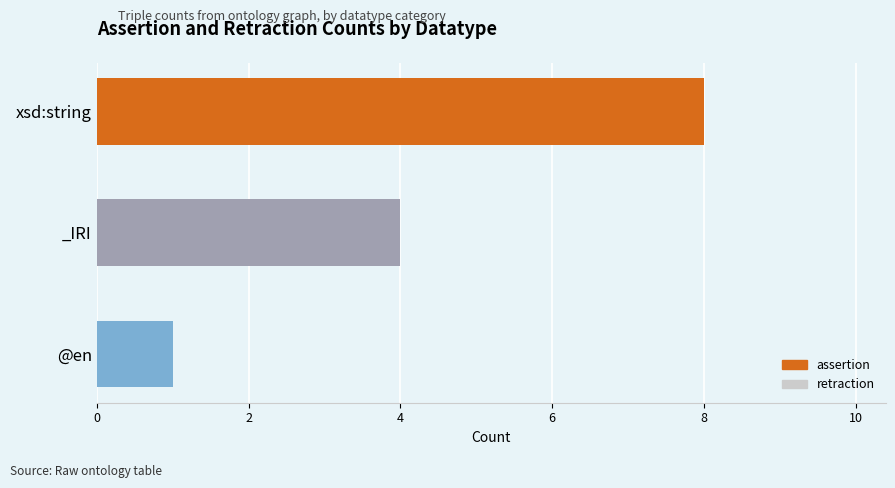

Reading bottom to top, extract all data points from this chart.

1	4	8